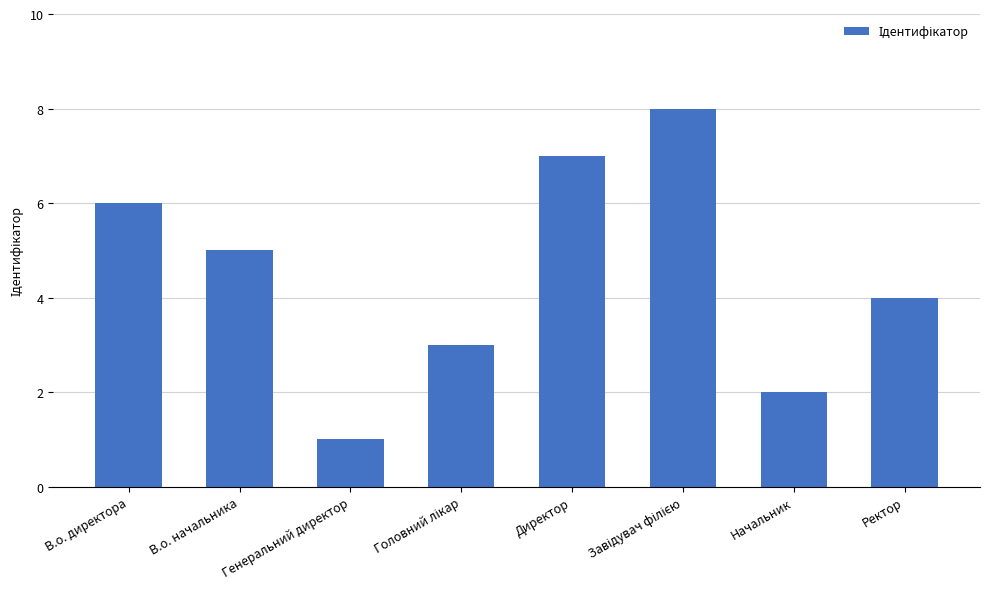

What is the change in value from Генеральний директор to Ректор?

+3